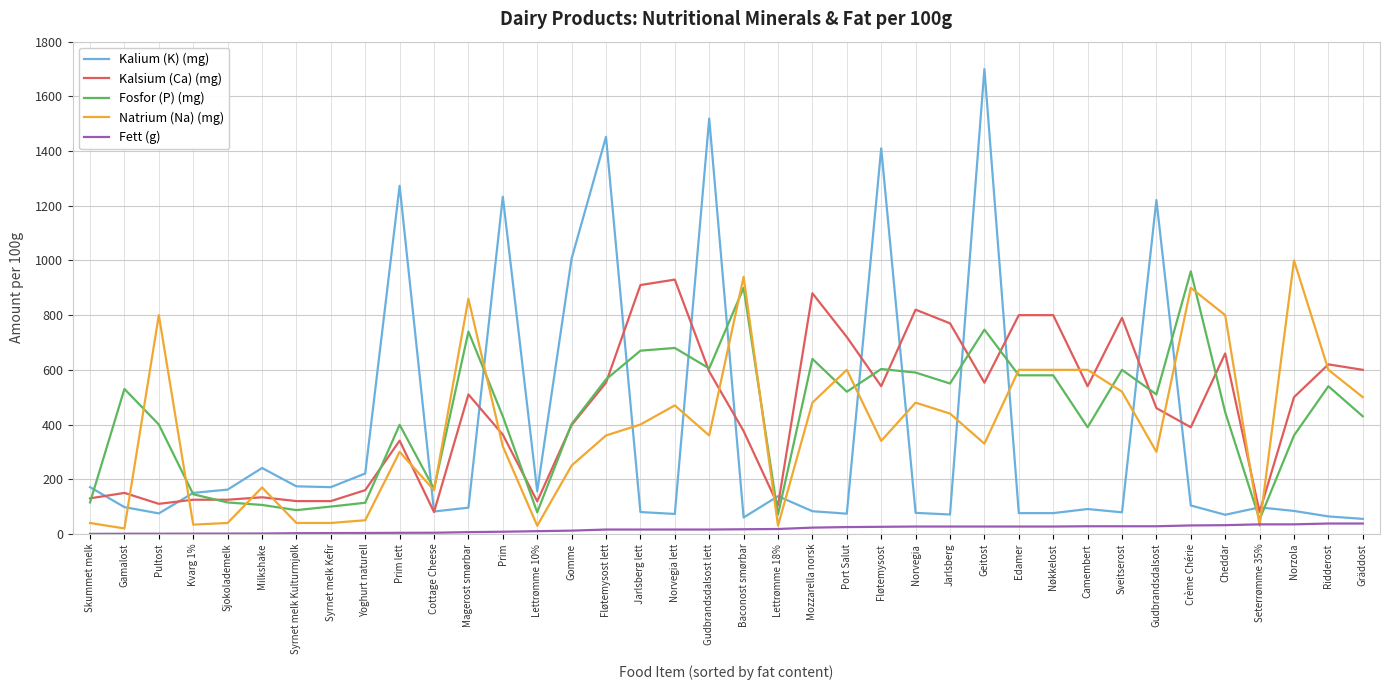

How many intersections are there between Kalium (K) (mg) and Natrium (Na) (mg)?

17